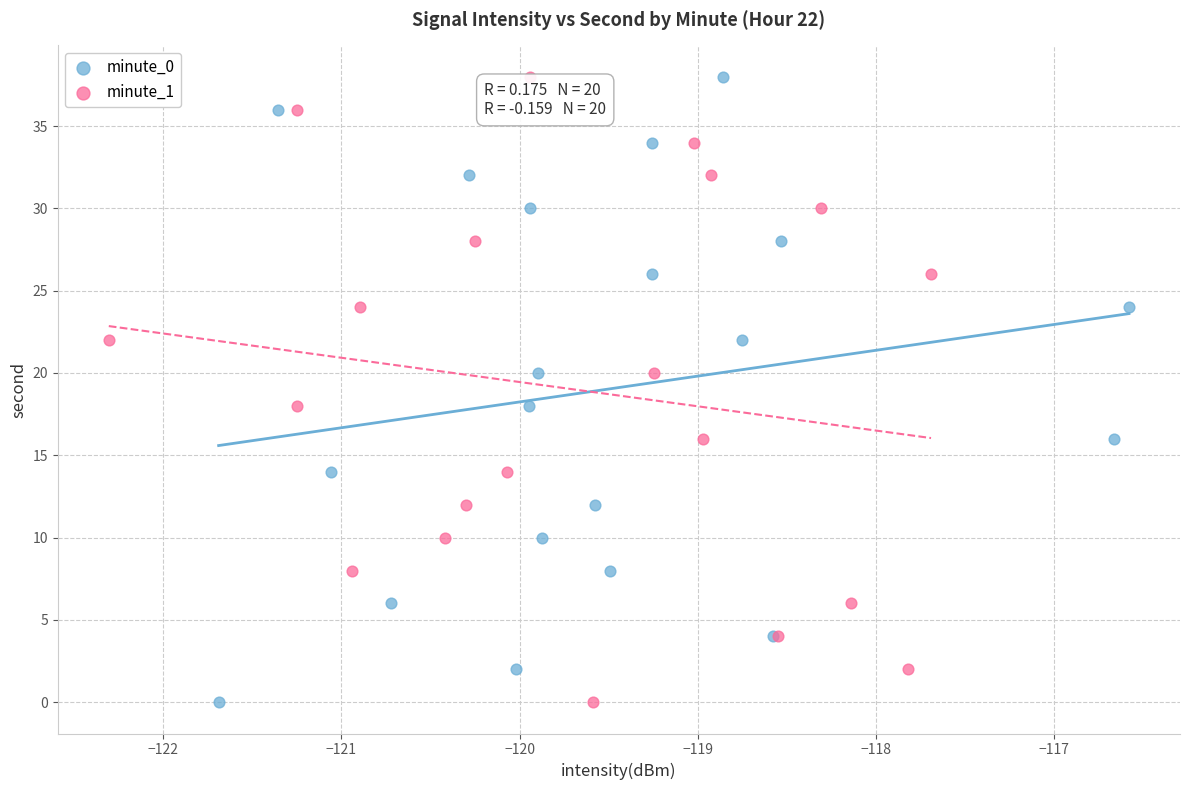

What are all the series names shown in the legend?

minute_0, minute_1